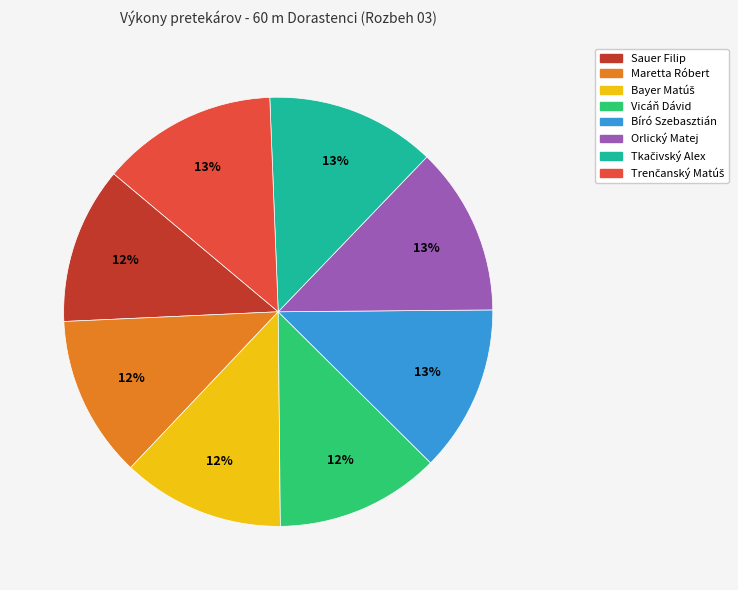

To the nearest percent, what is the difference between the largest and smallest slice percentages?

1%